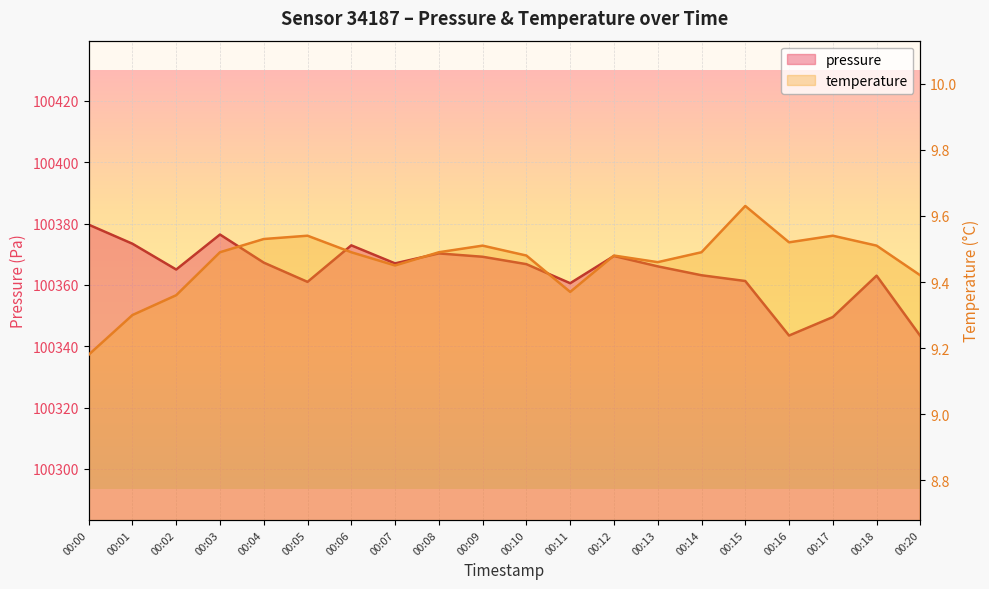

List the series in order of their overall mean, lowest first.

temperature, pressure